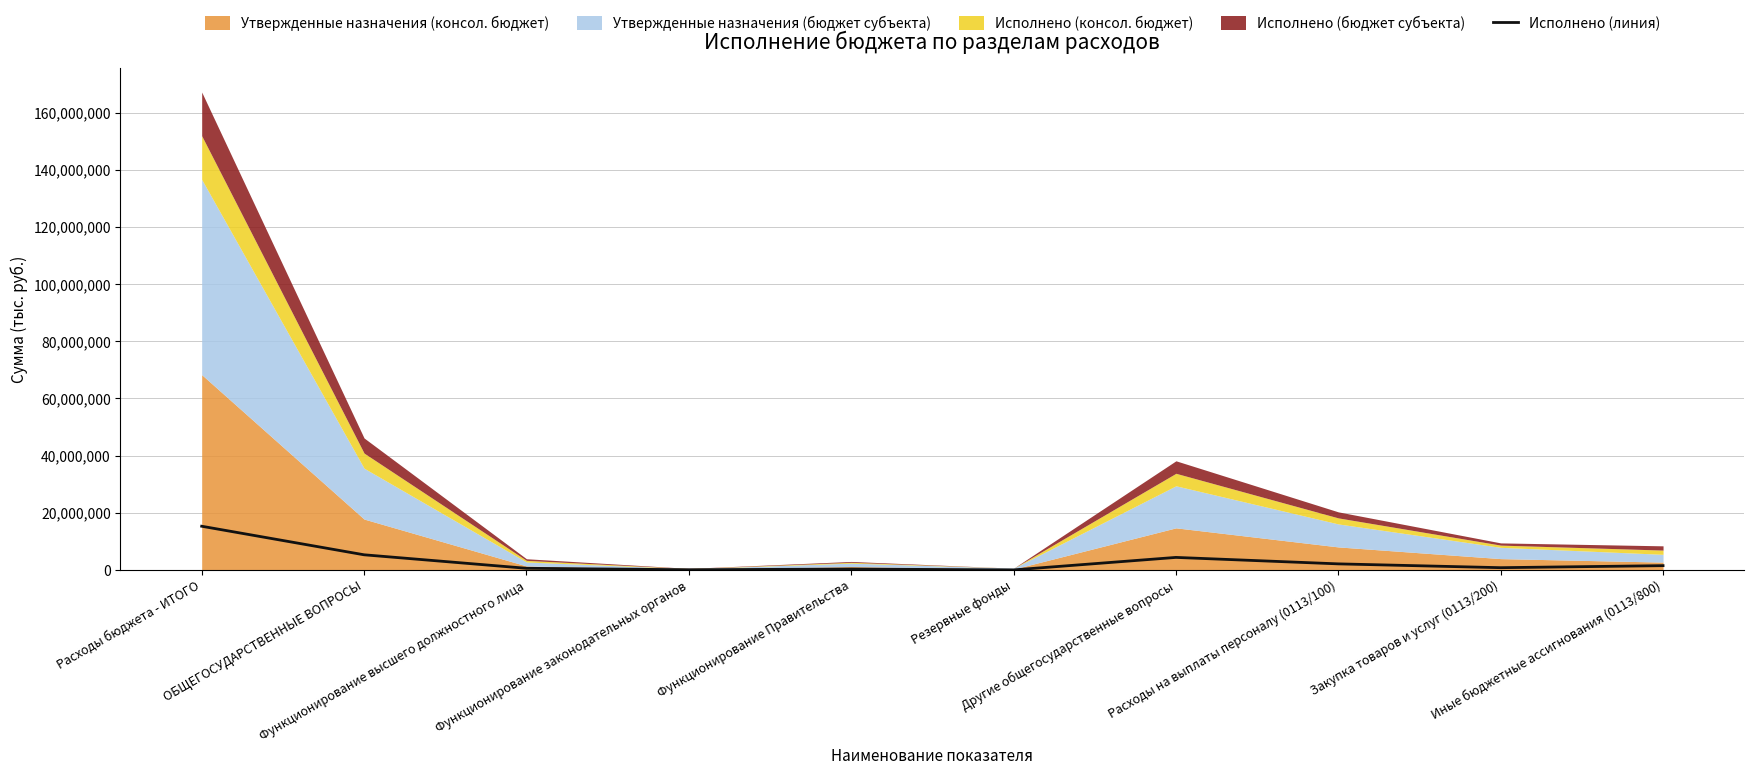

What is the difference between the second highest and second lowest values?

5235590.2